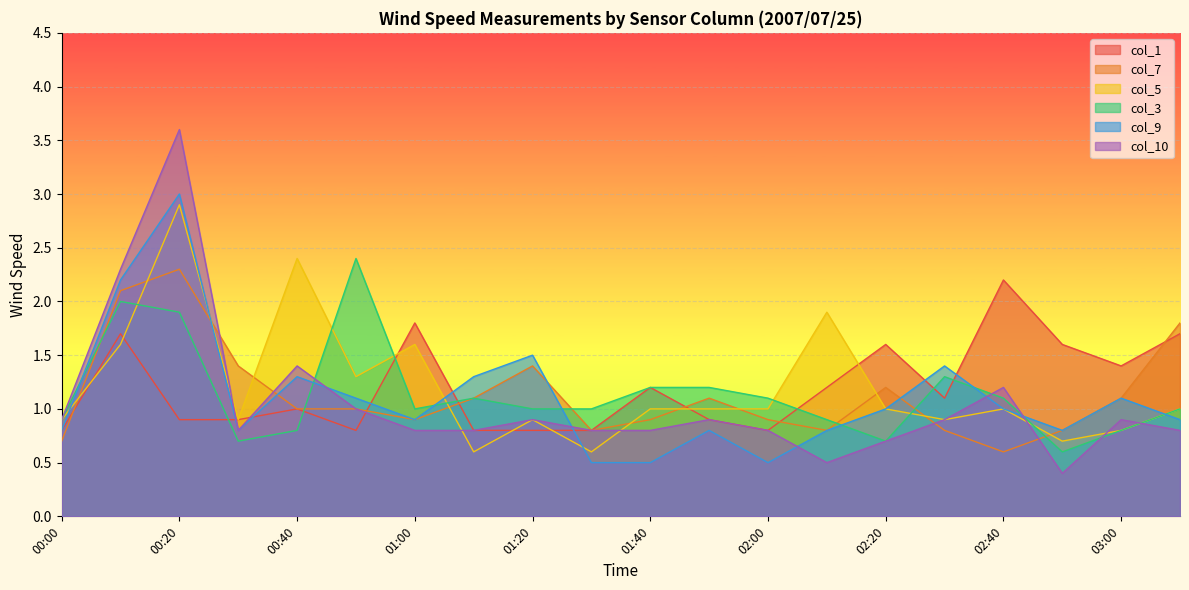

What is the highest value of the col_3 series?

2.4